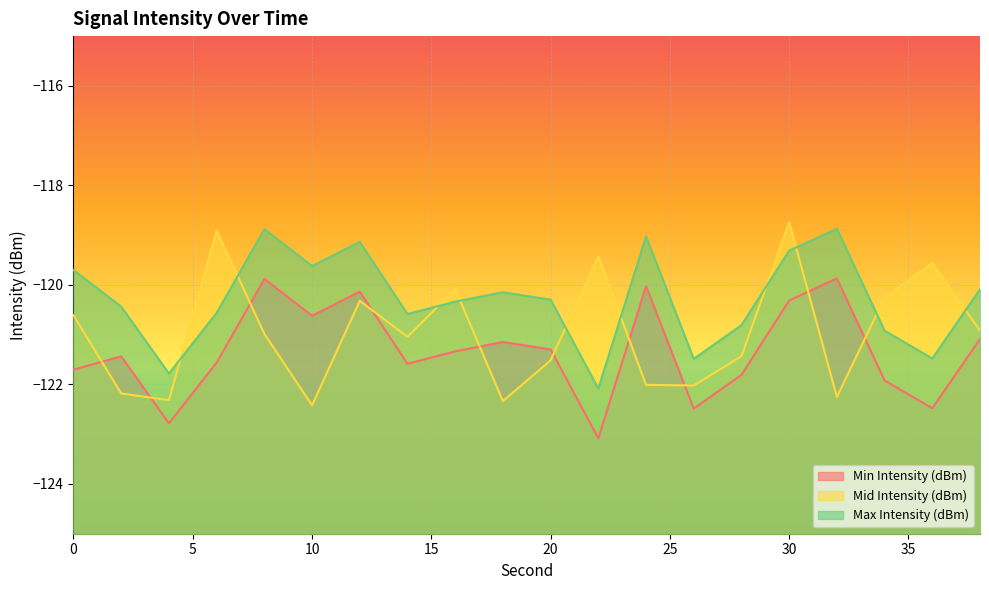

Reading left to right, list all the values displayed in this chart.

Min Intensity (dBm): 0=-121.7	2=-121.4	4=-122.8	6=-121.6	8=-119.9	10=-120.6	12=-120.1	14=-121.6	16=-121.3	18=-121.1	20=-121.3	22=-123.1	24=-120.0	26=-122.5	28=-121.8	30=-120.3	32=-119.9	34=-121.9	36=-122.5	38=-121.1
Mid Intensity (dBm): 0=-120.6	2=-122.2	4=-122.3	6=-118.9	8=-121.0	10=-122.4	12=-120.3	14=-121.0	16=-120.1	18=-122.3	20=-121.5	22=-119.4	24=-122.0	26=-122.0	28=-121.4	30=-118.7	32=-122.3	34=-120.3	36=-119.6	38=-120.9
Max Intensity (dBm): 0=-119.7	2=-120.4	4=-121.8	6=-120.6	8=-118.9	10=-119.6	12=-119.1	14=-120.6	16=-120.3	18=-120.1	20=-120.3	22=-122.1	24=-119.0	26=-121.5	28=-120.8	30=-119.3	32=-118.9	34=-120.9	36=-121.5	38=-120.1